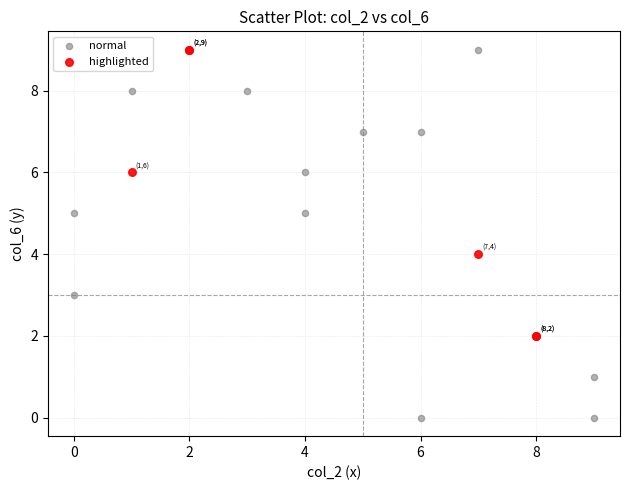

Which series has the largest Y range (max minus min)?

normal